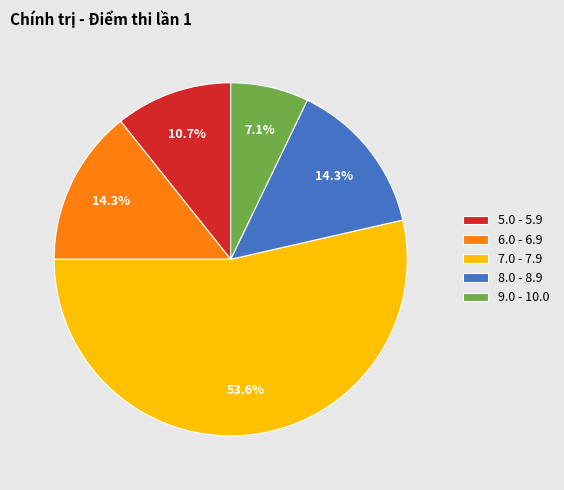

How many segments does this pie chart have?

5